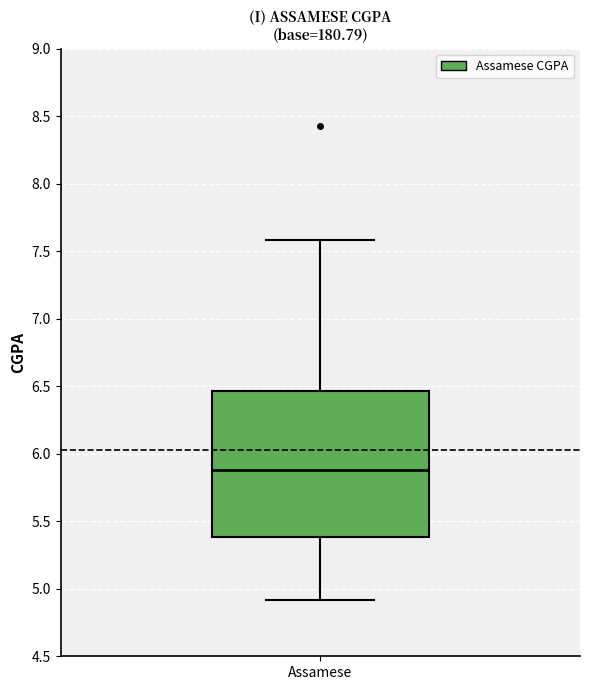

Read this box plot against the y-axis: the position of the median line, the range covered by the box, and the ends of both whiskers. The values are not printed on the chart, so give them approximately, as read against the axis.

median 5.90, box 5.40 to 6.45, whiskers 4.90 to 7.60